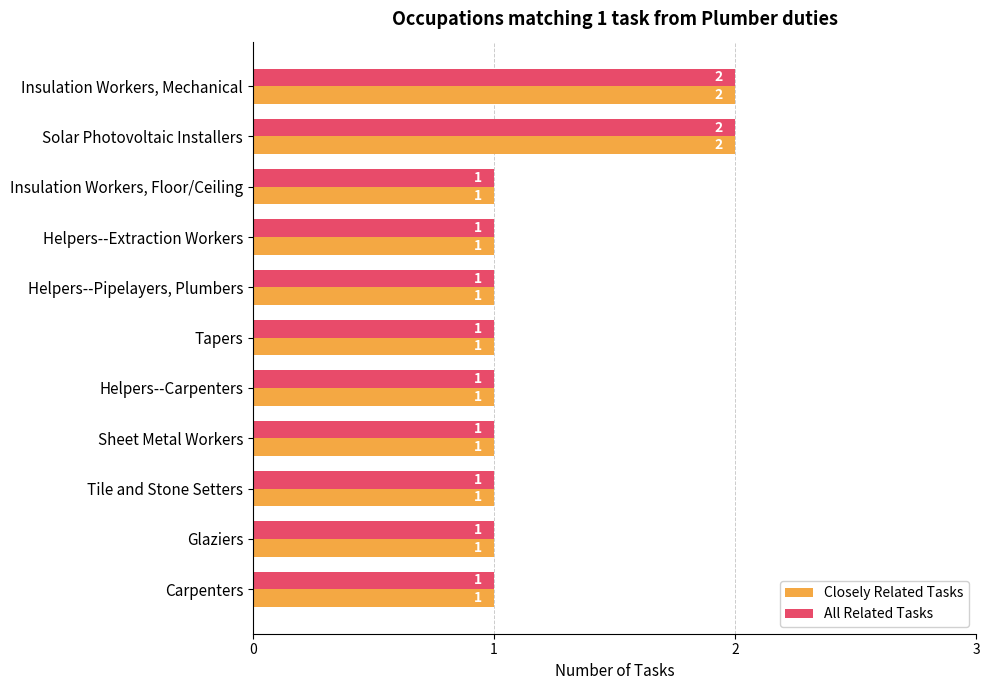

What is the sum of all All Related Tasks values?

13